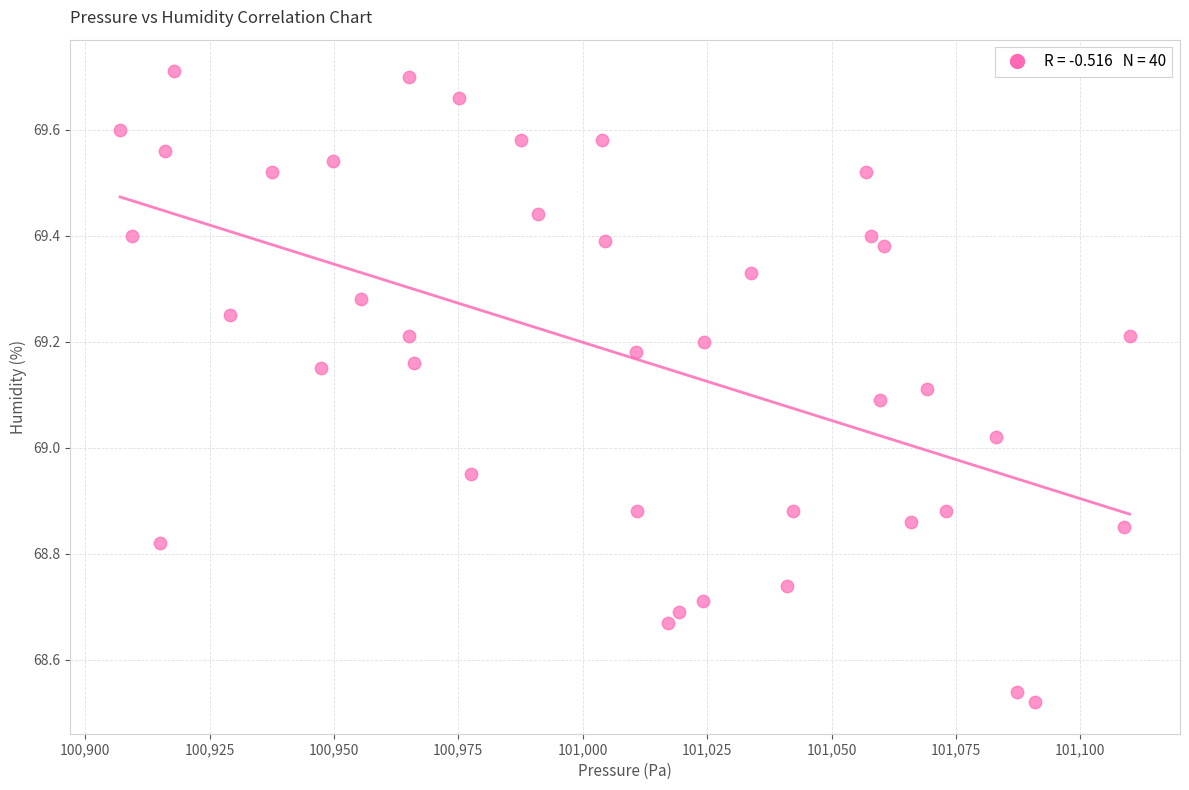

What is the range of Y values (max minus min)?

1.2